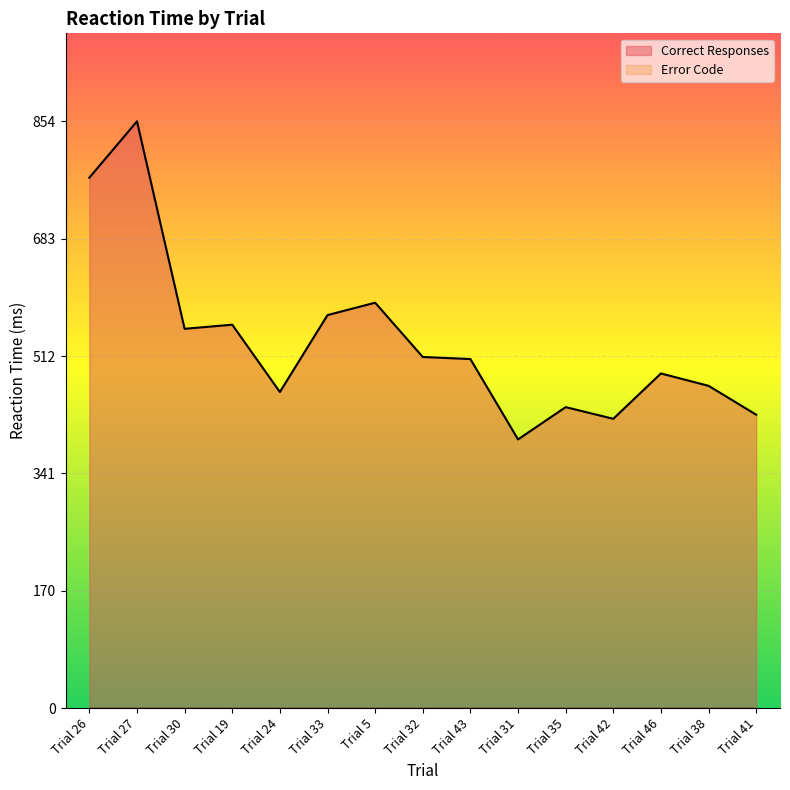

What is the change in value from Trial 24 to Trial 38?

+9